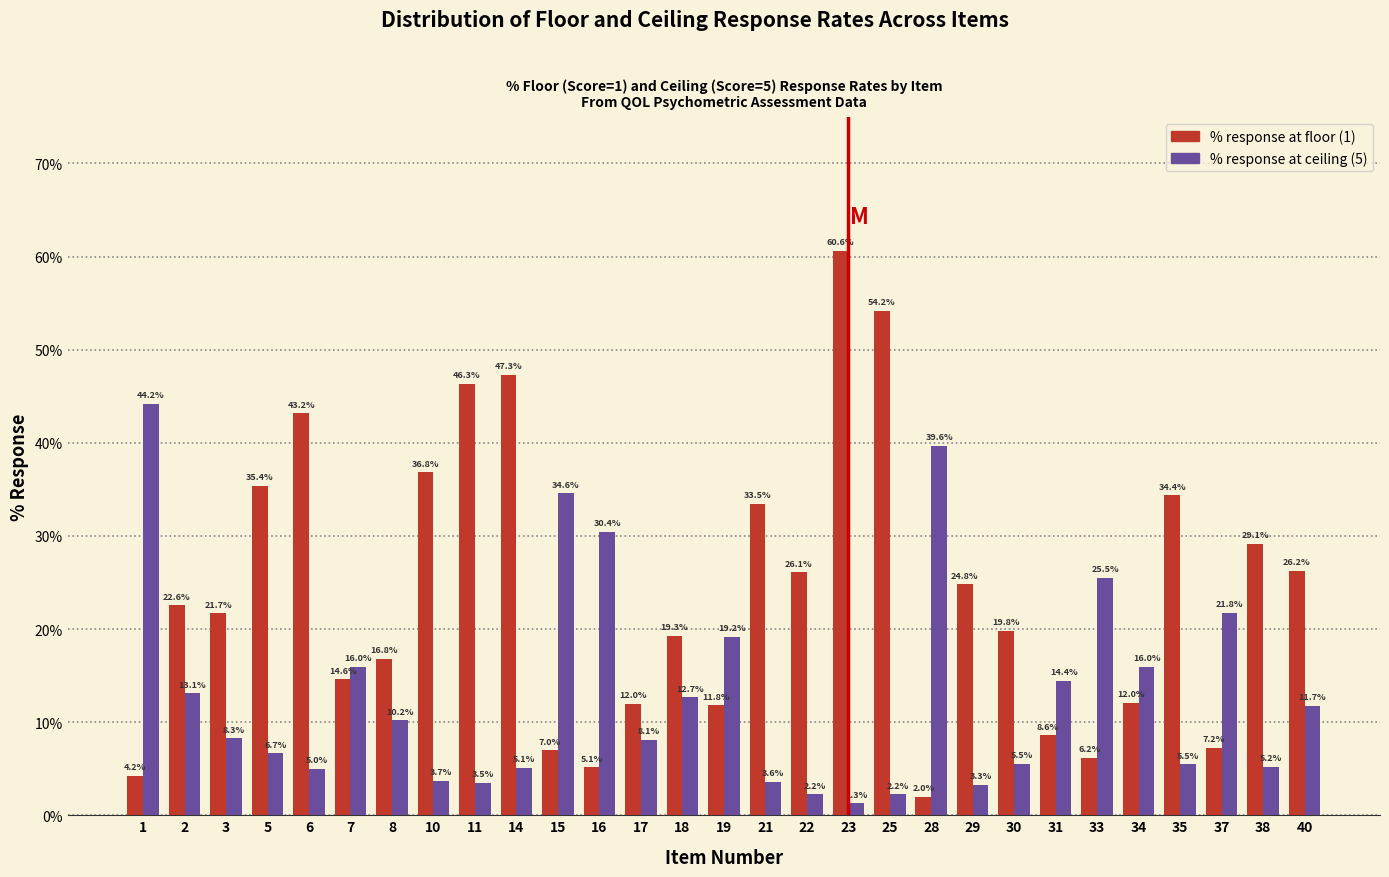

At which label does % response at floor (1) reach its peak?

23